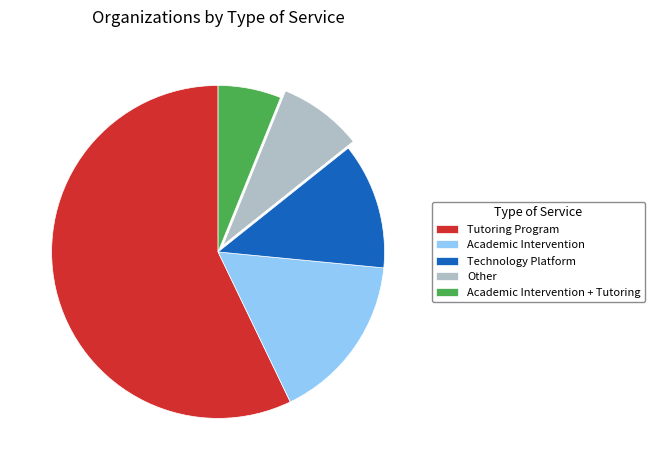

Count the number of slices in the pie.

5